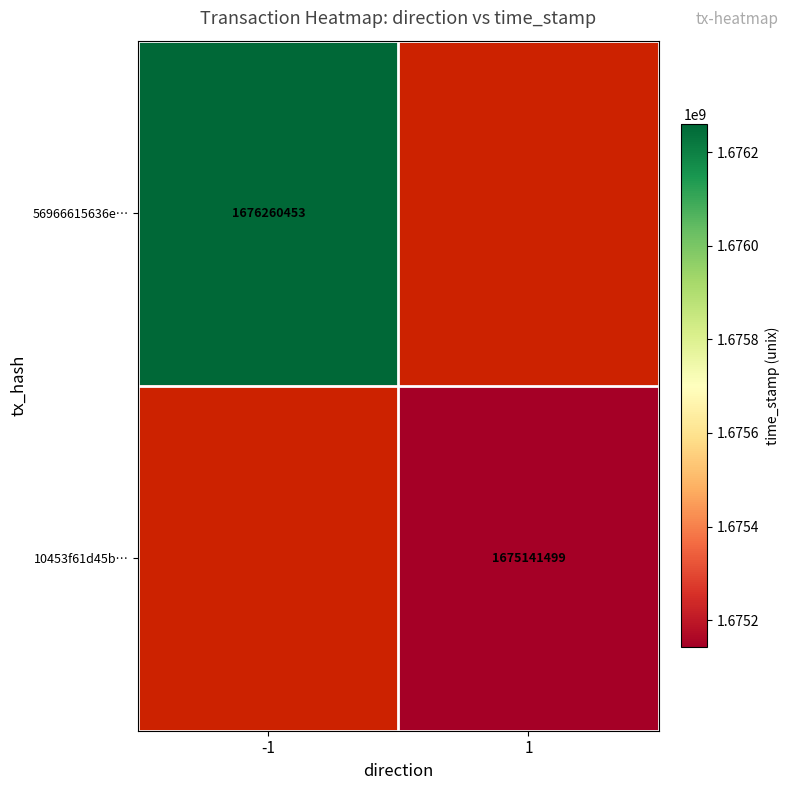

How many series are shown in this chart?

2